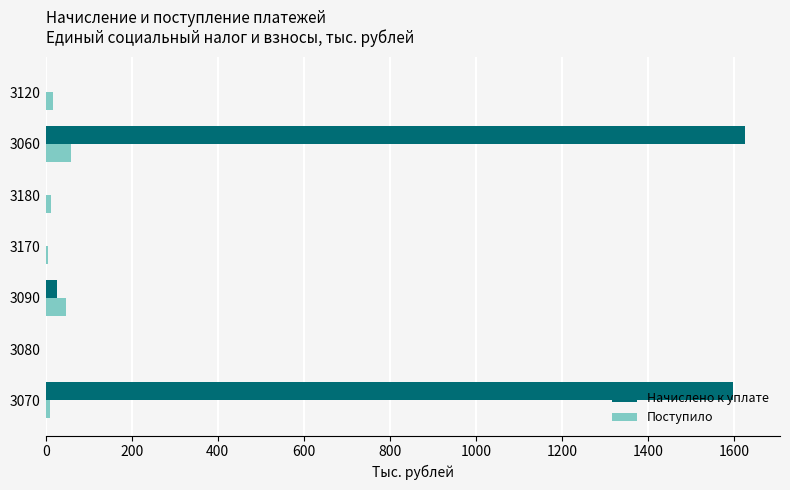

What is the greatest value displayed?

1626